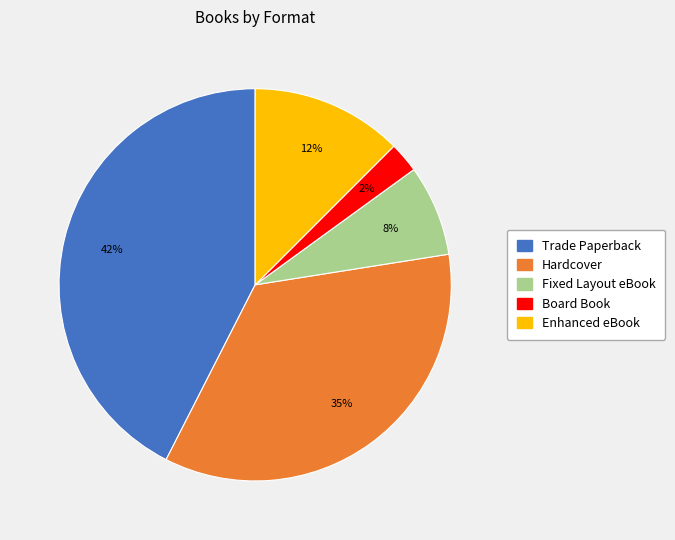

Which slice is the smallest?

Board Book